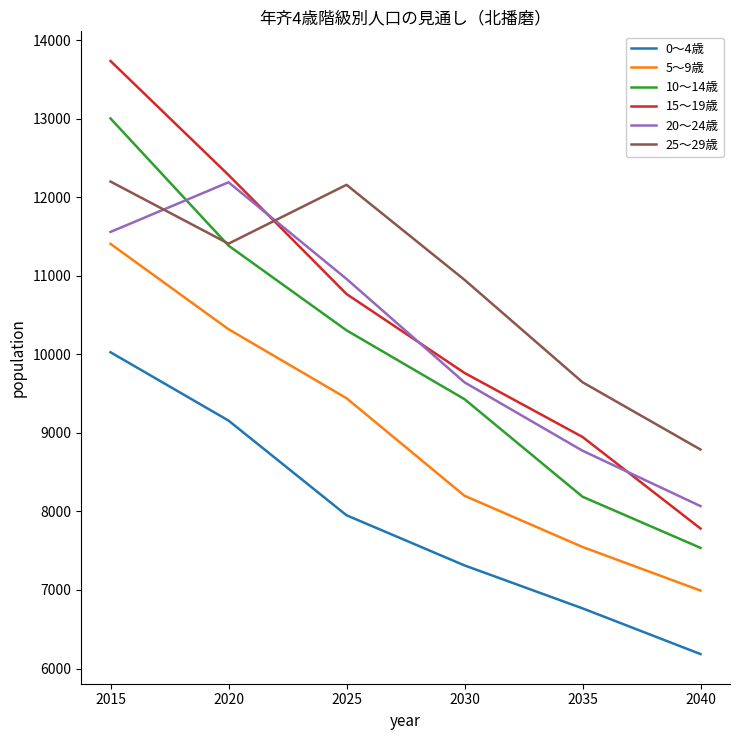

What is the spread (max minus min) of values at 2025?

4206.8